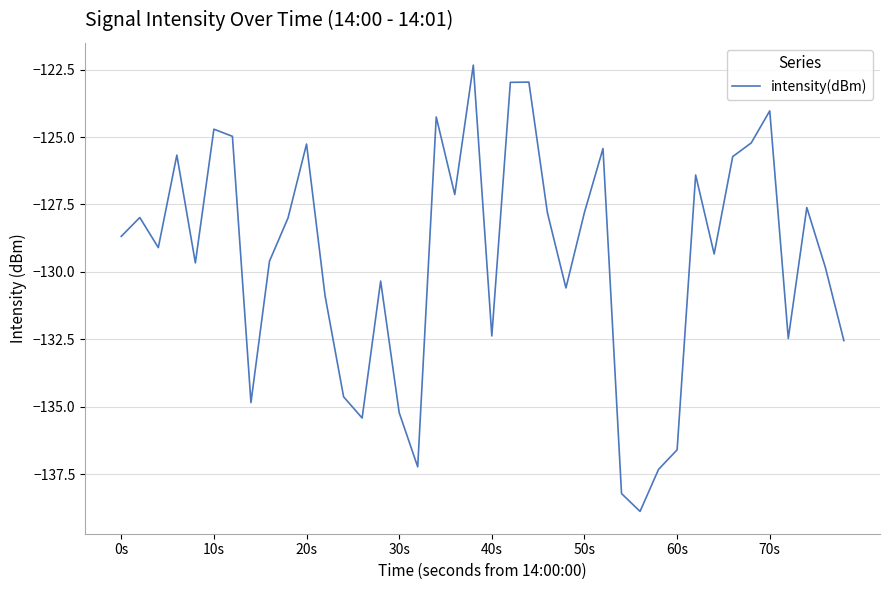

What is the greatest value displayed?

-122.3